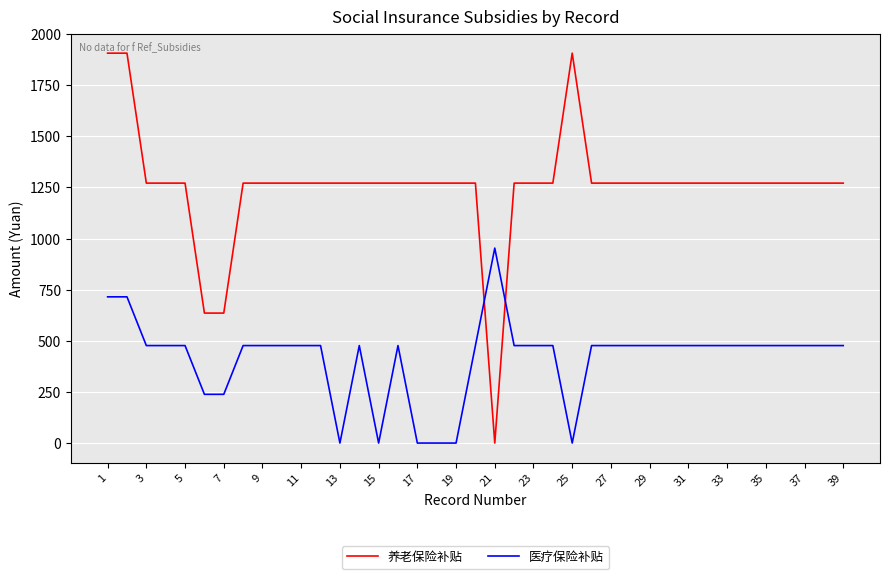

Which series has the largest range (max minus min)?

养老保险补贴